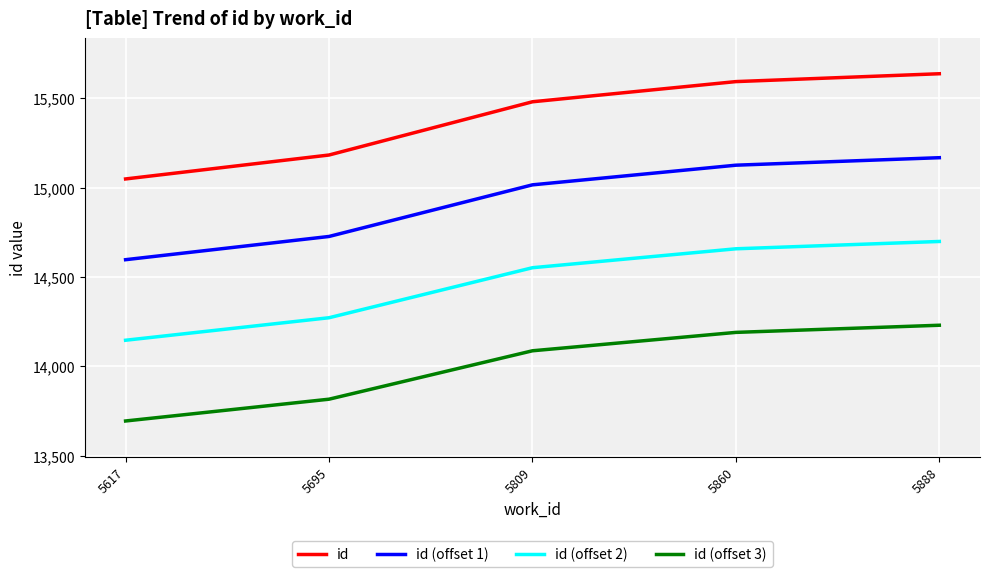

What is the average value of the id (offset 1) series?

14927